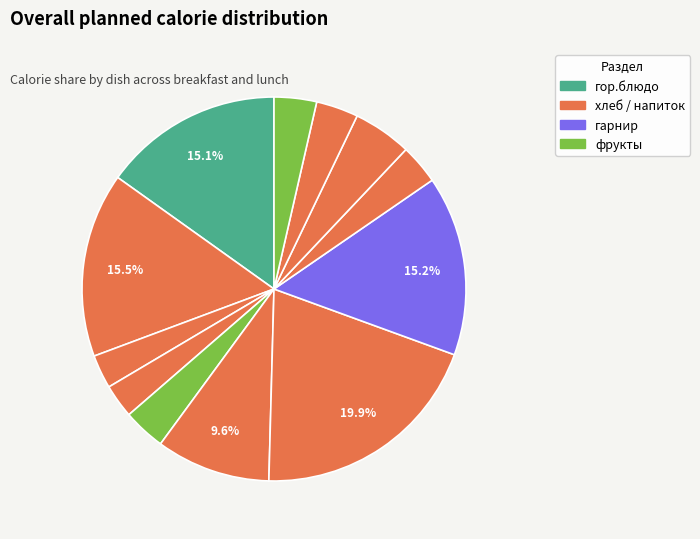

Is there a majority slice in this chart?

No